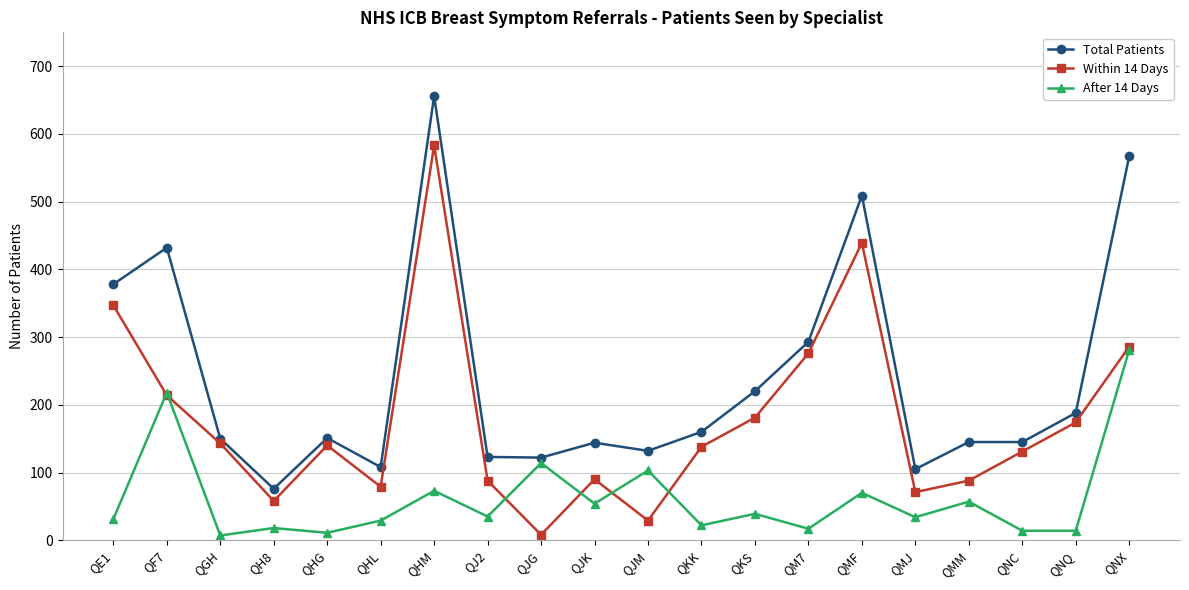

Which series has the largest total across all categories?

Total Patients